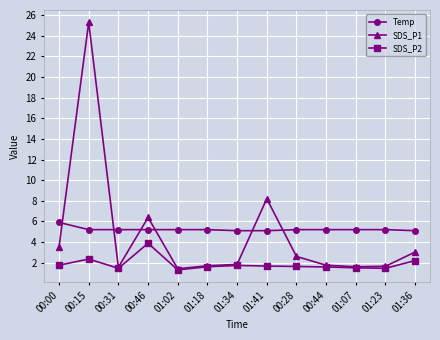

Is it true that Temp equals 5.1 at 01:41?

True